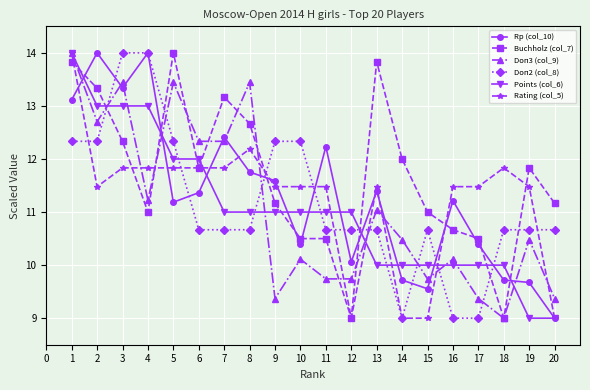

Is the value of Buchholz (col_7) at 15 greater than the value of Rating (col_5) at 6?

No